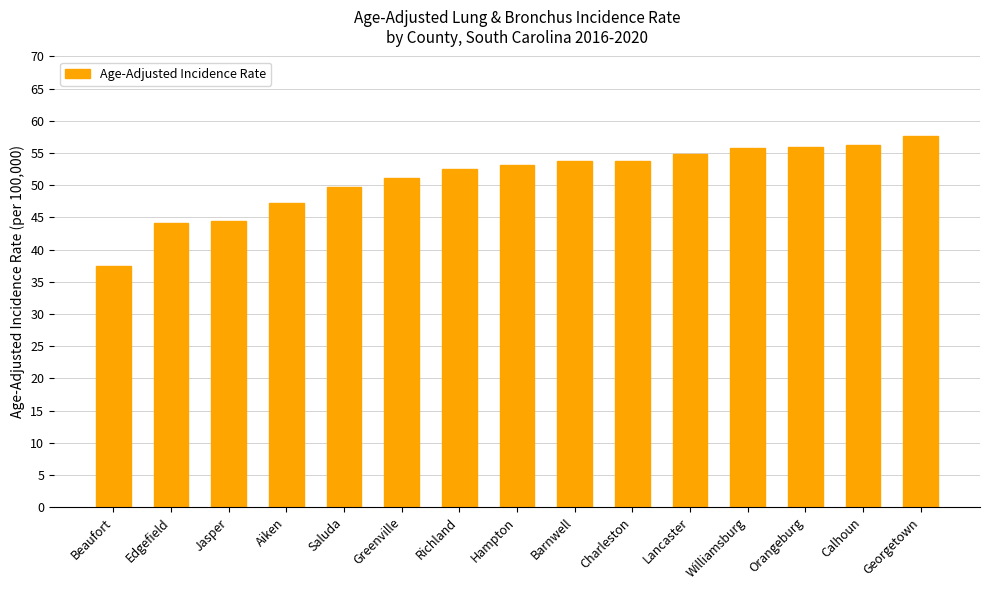

What is the value of the 6th bar from the left?

51.2